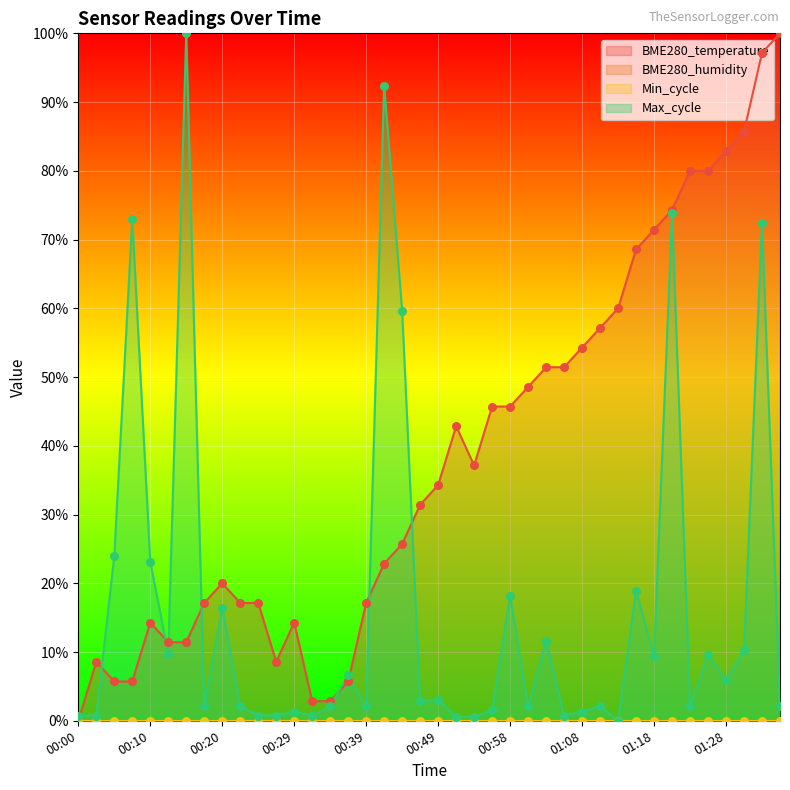

At how many categories does at least one series exceed 37?

23